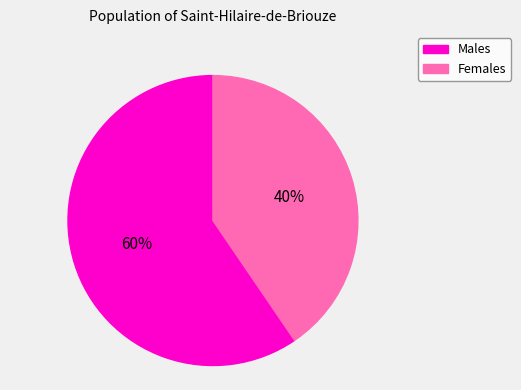

Which slice represents more than half of the pie?

Males